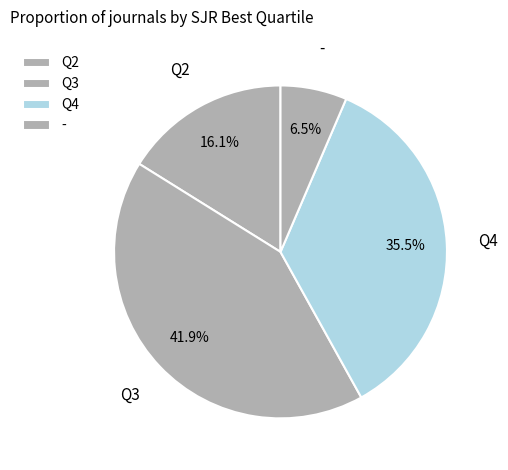

What is the total percentage of Q3 and Q2?

58.1%